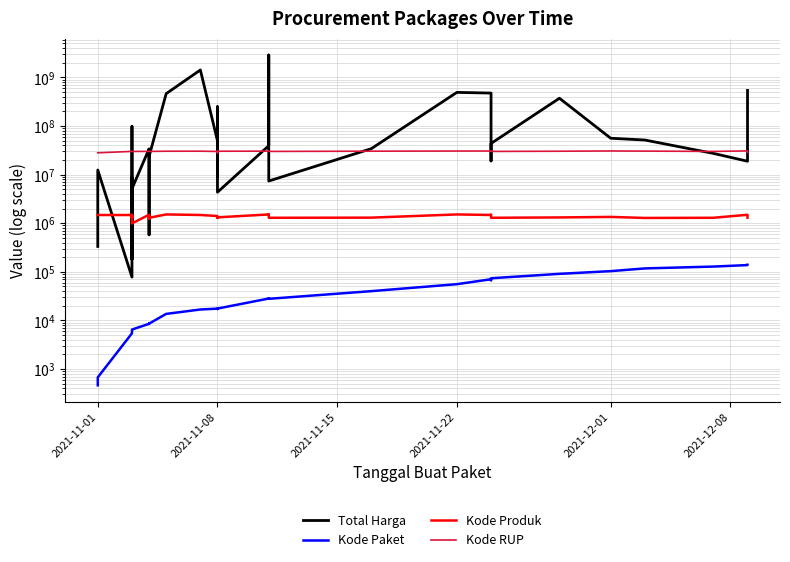

How many interior local peaks does the Kode Produk series have?

9